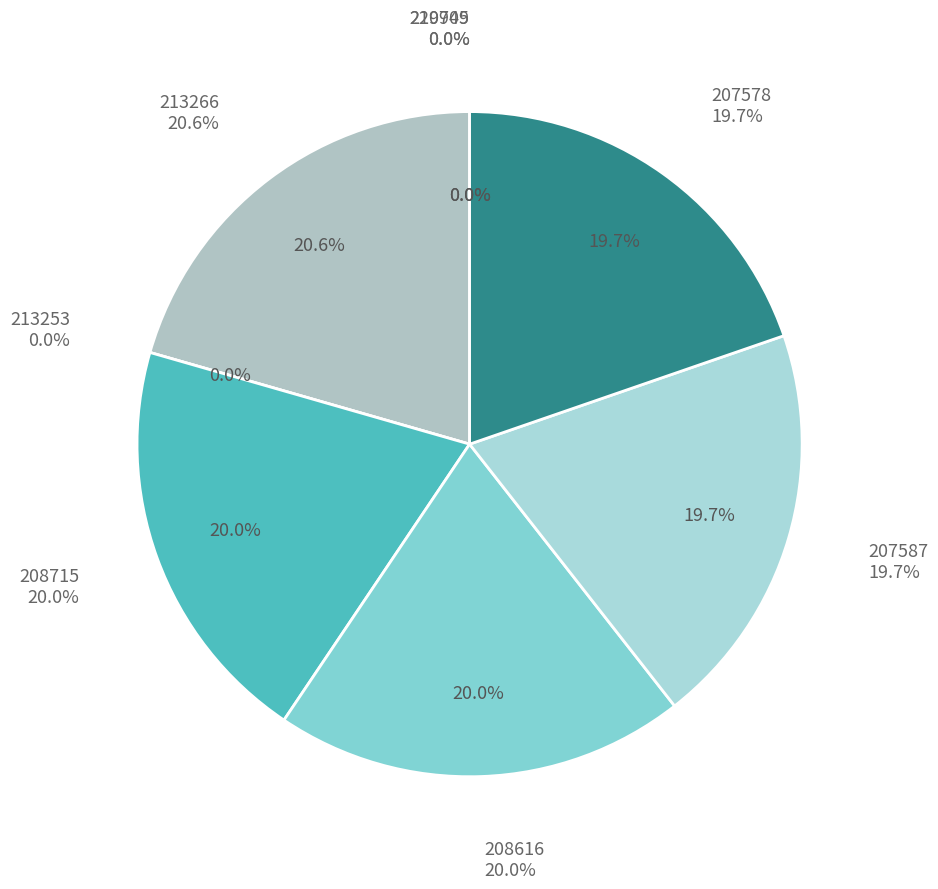

Does 213253 account for over 50% of the chart?

No